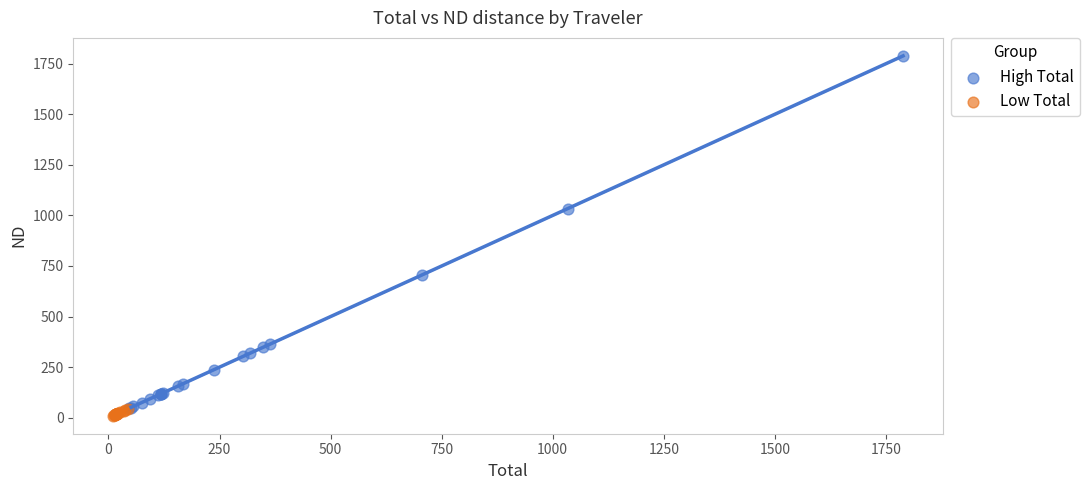

What are all the series names shown in the legend?

High Total, Low Total